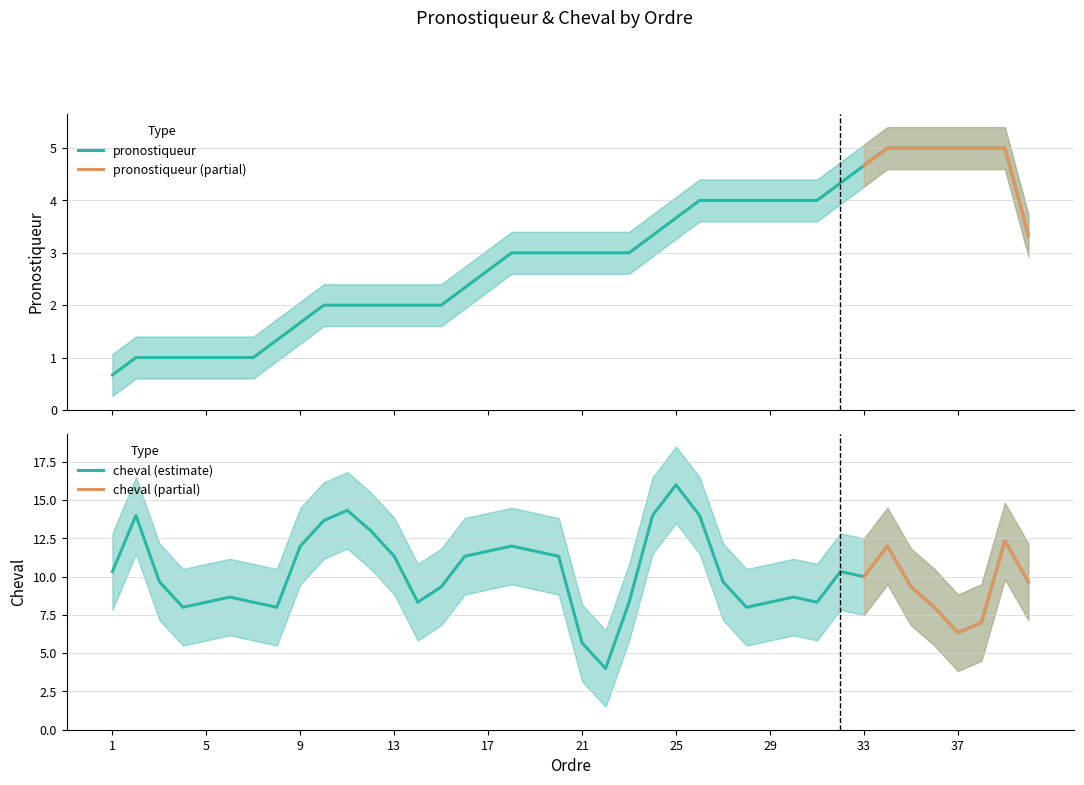

Which category has the highest value in the cheval (estimate) series?

25